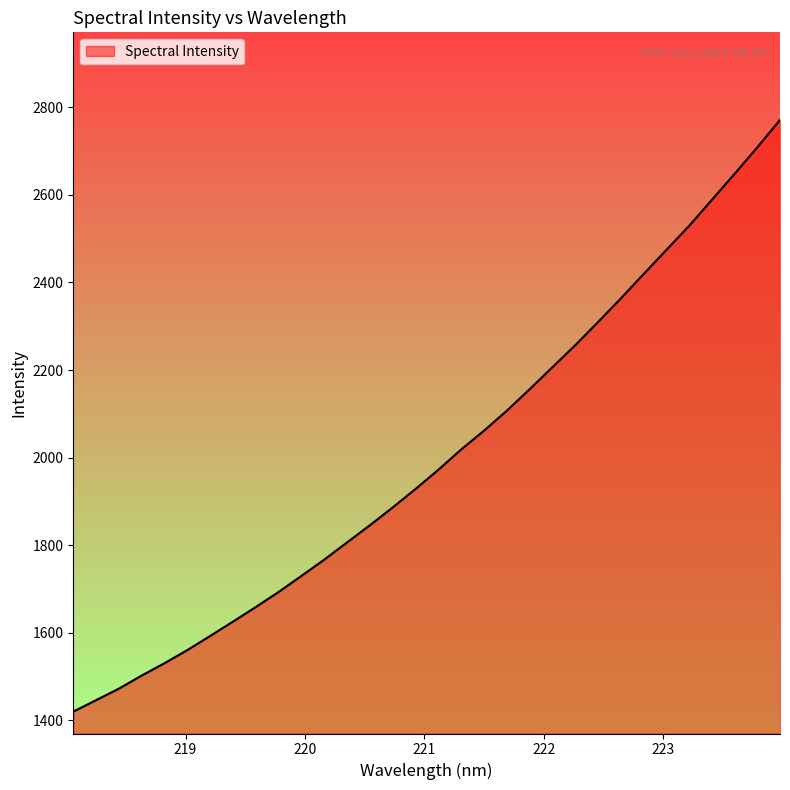

What is the difference between the maximum and minimum values?

1351.3